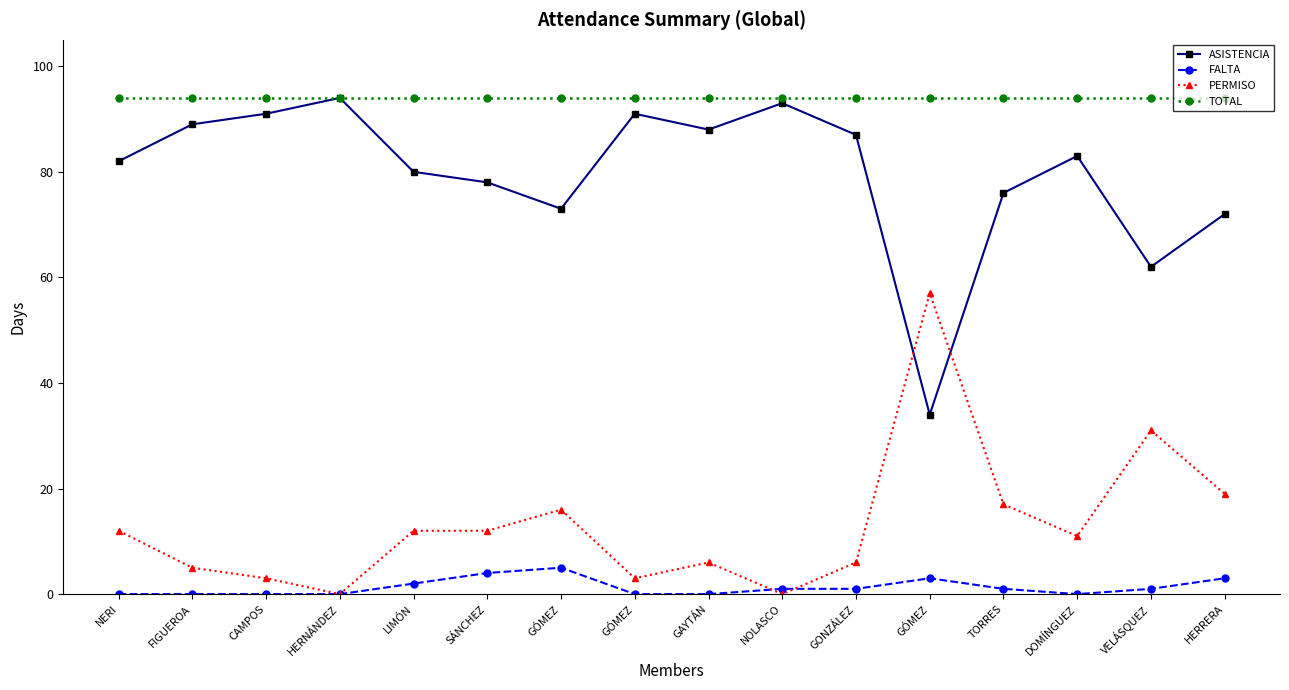

At which category does PERMISO reach its first local valley?

HERNÁNDEZ